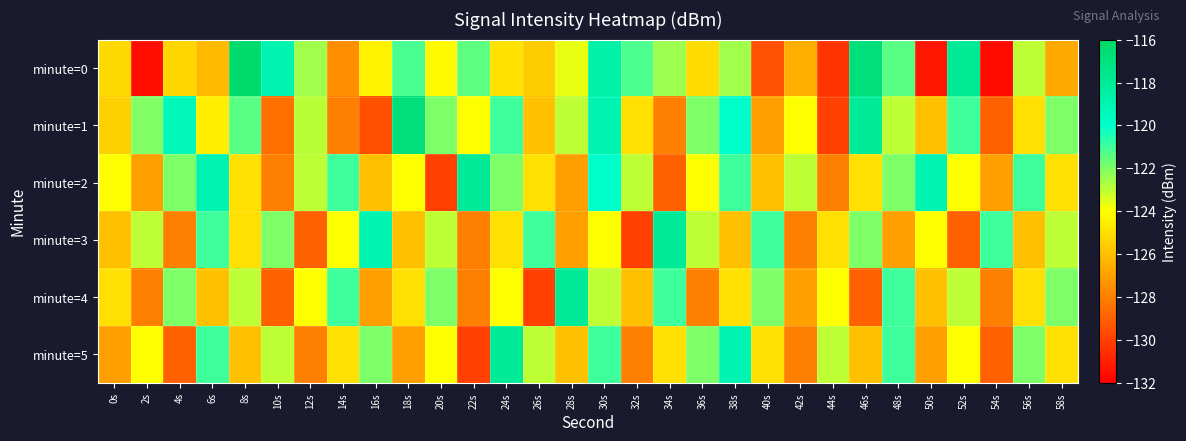

Reading left to right, list all the values displayed in this chart.

minute=0: 0s=-125.2	2s=-131.5	4s=-125.3	6s=-126.1	8s=-116.3	10s=-118.9	12s=-122.5	14s=-127.5	16s=-124.4	18s=-121.2	20s=-124.2	22s=-121.4	24s=-124.9	26s=-125.6	28s=-123.7	30s=-118.6	32s=-121.2	34s=-122.5	36s=-125.1	38s=-122.6	40s=-129.4	42s=-126.5	44s=-130.3	46s=-116.8	48s=-121.4	50s=-131.3	52s=-117.9	54s=-131.7	56s=-122.9	58s=-126.7
minute=1: 0s=-125.5	2s=-122.0	4s=-119.3	6s=-124.5	8s=-121.4	10s=-128.5	12s=-122.9	14s=-128.0	16s=-129.5	18s=-116.8	20s=-122.0	22s=-124.0	24s=-121.0	26s=-126.0	28s=-123.0	30s=-119.0	32s=-125.0	34s=-128.0	36s=-122.0	38s=-120.0	40s=-127.0	42s=-124.0	44s=-130.0	46s=-118.0	48s=-123.0	50s=-126.0	52s=-121.0	54s=-129.0	56s=-125.0	58s=-122.0
minute=2: 0s=-124.0	2s=-127.0	4s=-122.0	6s=-119.0	8s=-125.0	10s=-128.0	12s=-123.0	14s=-121.0	16s=-126.0	18s=-124.0	20s=-130.0	22s=-118.0	24s=-122.0	26s=-125.0	28s=-127.0	30s=-120.0	32s=-123.0	34s=-129.0	36s=-124.0	38s=-121.0	40s=-126.0	42s=-123.0	44s=-128.0	46s=-125.0	48s=-122.0	50s=-119.0	52s=-124.0	54s=-127.0	56s=-121.0	58s=-125.0
minute=3: 0s=-126.0	2s=-123.0	4s=-128.0	6s=-121.0	8s=-125.0	10s=-122.0	12s=-129.0	14s=-124.0	16s=-119.0	18s=-126.0	20s=-123.0	22s=-128.0	24s=-125.0	26s=-121.0	28s=-127.0	30s=-124.0	32s=-130.0	34s=-118.0	36s=-123.0	38s=-126.0	40s=-121.0	42s=-128.0	44s=-125.0	46s=-122.0	48s=-127.0	50s=-124.0	52s=-129.0	54s=-121.0	56s=-126.0	58s=-123.0
minute=4: 0s=-125.0	2s=-128.0	4s=-122.0	6s=-126.0	8s=-123.0	10s=-129.0	12s=-124.0	14s=-121.0	16s=-127.0	18s=-125.0	20s=-122.0	22s=-128.0	24s=-124.0	26s=-130.0	28s=-118.0	30s=-123.0	32s=-126.0	34s=-121.0	36s=-128.0	38s=-125.0	40s=-122.0	42s=-127.0	44s=-124.0	46s=-129.0	48s=-121.0	50s=-126.0	52s=-123.0	54s=-128.0	56s=-125.0	58s=-122.0
minute=5: 0s=-127.0	2s=-124.0	4s=-129.0	6s=-121.0	8s=-126.0	10s=-123.0	12s=-128.0	14s=-125.0	16s=-122.0	18s=-127.0	20s=-124.0	22s=-130.0	24s=-118.0	26s=-123.0	28s=-126.0	30s=-121.0	32s=-128.0	34s=-125.0	36s=-122.0	38s=-119.0	40s=-125.0	42s=-128.0	44s=-123.0	46s=-126.0	48s=-121.0	50s=-127.0	52s=-124.0	54s=-129.0	56s=-122.0	58s=-125.0